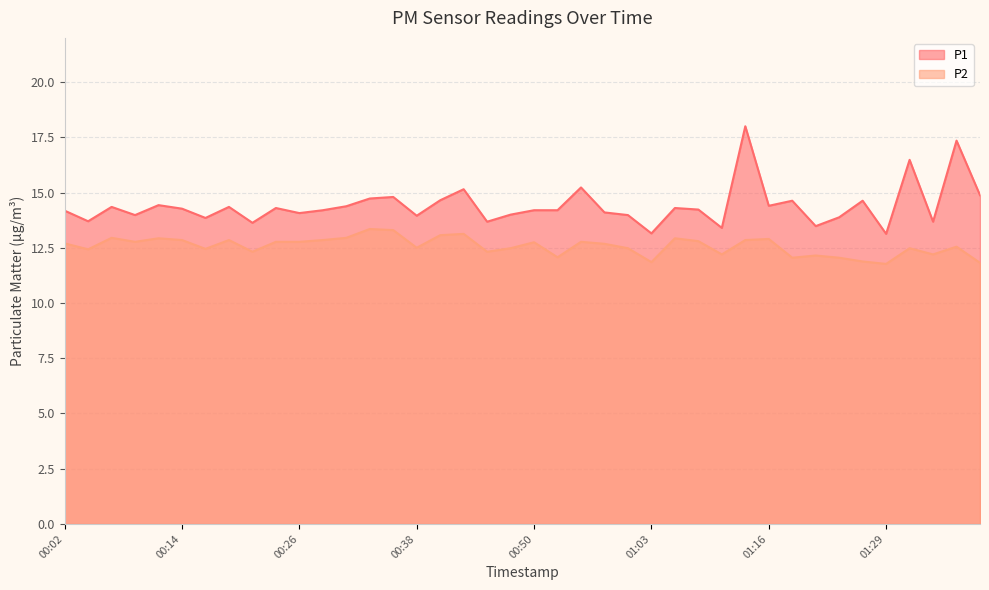

Reading right to left, what are all the values shown in this chart?

P1: 14.9	17.4	13.7	16.5	13.1	14.6	13.9	13.5	14.6	14.4	18.0	13.4	14.2	14.3	13.2	14.0	14.1	15.2	14.2	14.2	14.0	13.7	15.2	14.7	13.9	14.8	14.7	14.4	14.2	14.1	14.3	13.6	14.3	13.8	14.3	14.4	14.0	14.3	13.7	14.2
P2: 11.8	12.6	12.2	12.5	11.8	11.9	12.1	12.2	12.1	12.9	12.8	12.2	12.8	12.9	11.8	12.5	12.7	12.8	12.1	12.8	12.5	12.3	13.1	13.1	12.5	13.3	13.3	12.9	12.8	12.8	12.8	12.3	12.8	12.4	12.8	12.9	12.8	12.9	12.4	12.7